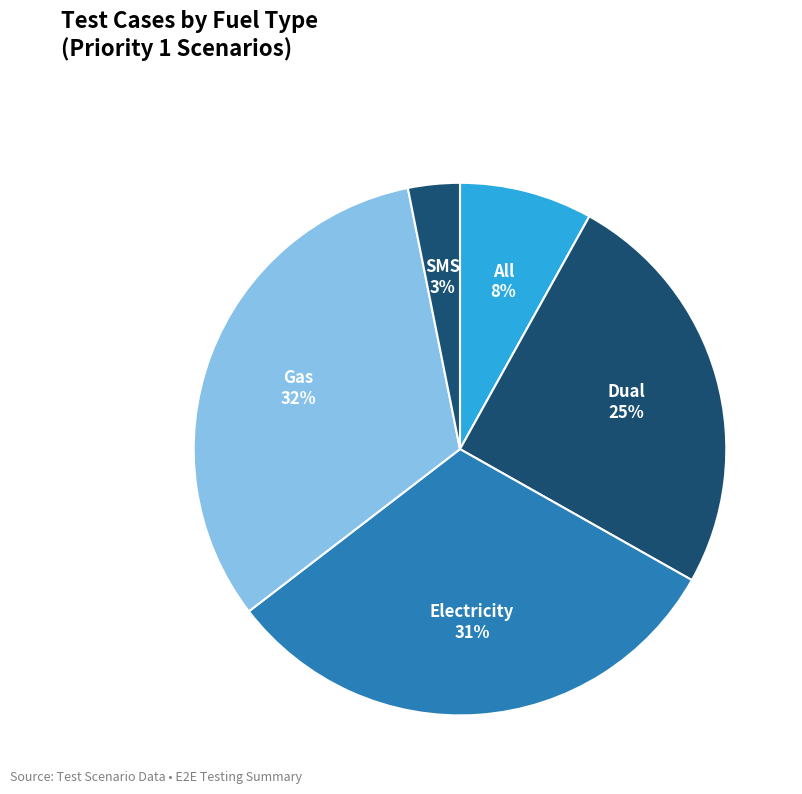

Rank the categories by value from lowest to highest.

SMS, All, Dual, Electricity, Gas